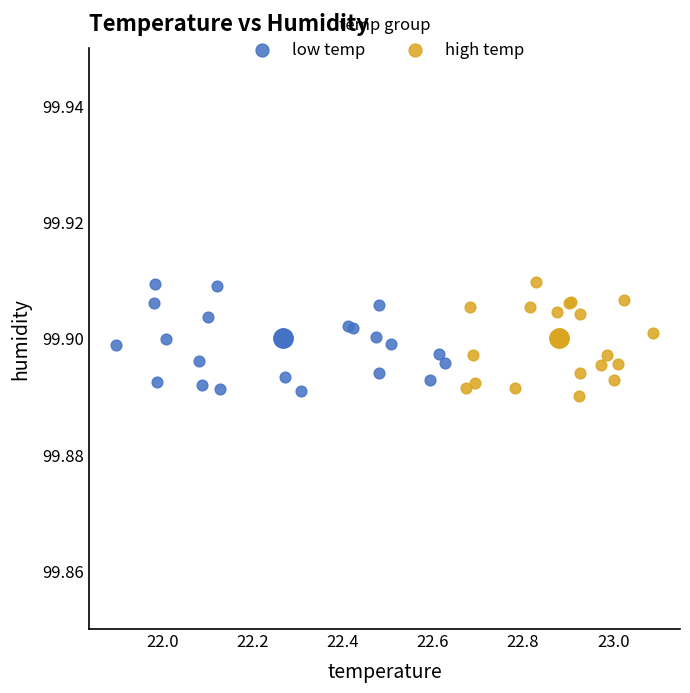

What are all the series names shown in the legend?

low temp, high temp